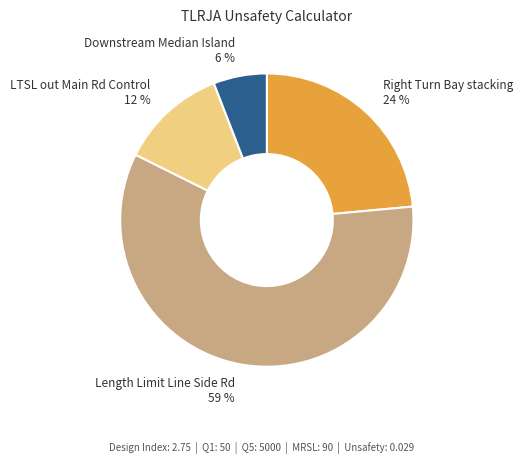

Count the number of slices in the pie.

4